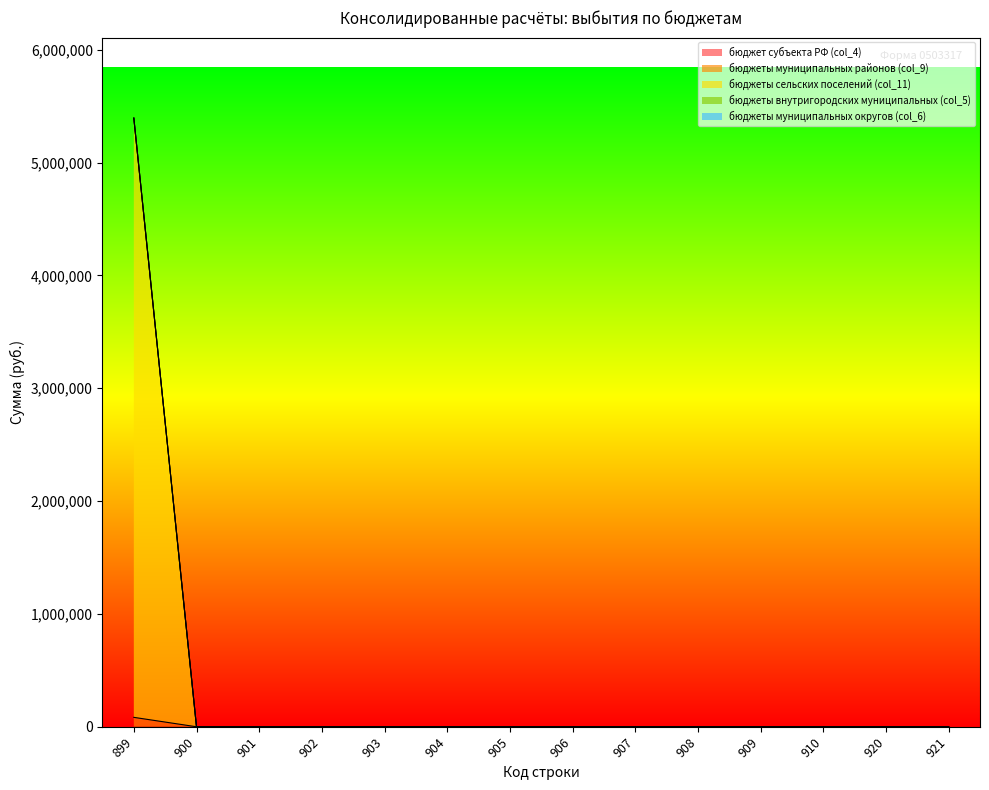

Reading right to left, extract all data points from this chart.

бюджет субъекта РФ (col_4): 0.0	0.0	0.0	0.0	0.0	0.0	0.0	0.0	0.0	0.0	0.0	0.0	0.0	0.0
бюджеты муниципальных районов (col_9): 0.0	0.0	0.0	0.0	0.0	0.0	0.0	0.0	0.0	0.0	0.0	0.0	0.0	83450.0
бюджеты сельских поселений (col_11): 0.0	0.0	0.0	0.0	0.0	0.0	0.0	0.0	0.0	0.0	0.0	0.0	0.0	5311350.8
бюджеты внутригородских муниципальных (col_5): 0.0	0.0	0.0	0.0	0.0	0.0	0.0	0.0	0.0	0.0	0.0	0.0	0.0	0.0
бюджеты муниципальных округов (col_6): 0.0	0.0	0.0	0.0	0.0	0.0	0.0	0.0	0.0	0.0	0.0	0.0	0.0	0.0